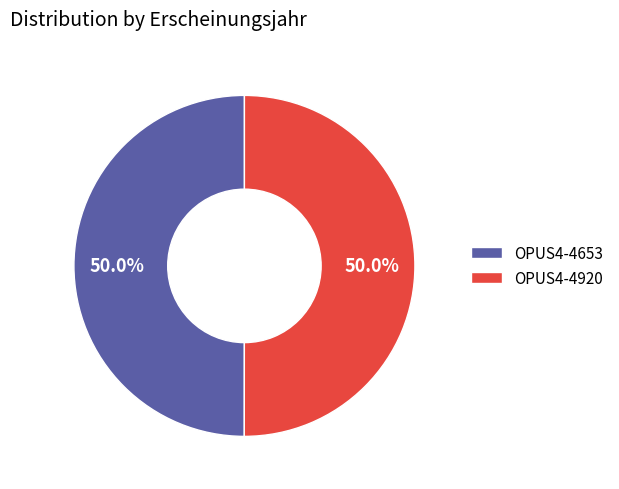

Approximately how many times larger is the value at OPUS4-4653 compared to OPUS4-4920?

1.0